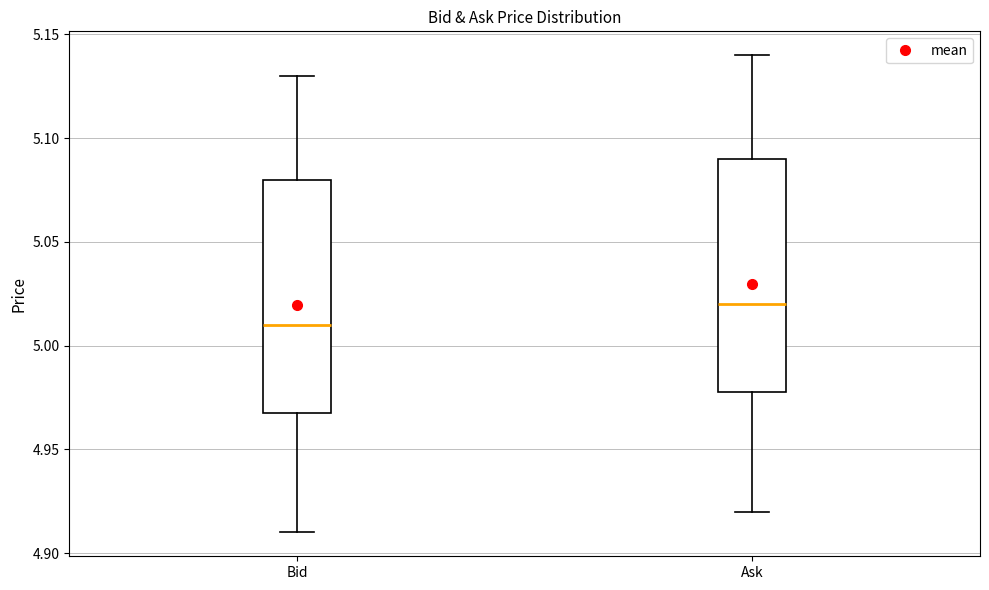

Which box's median line is the highest?

Ask